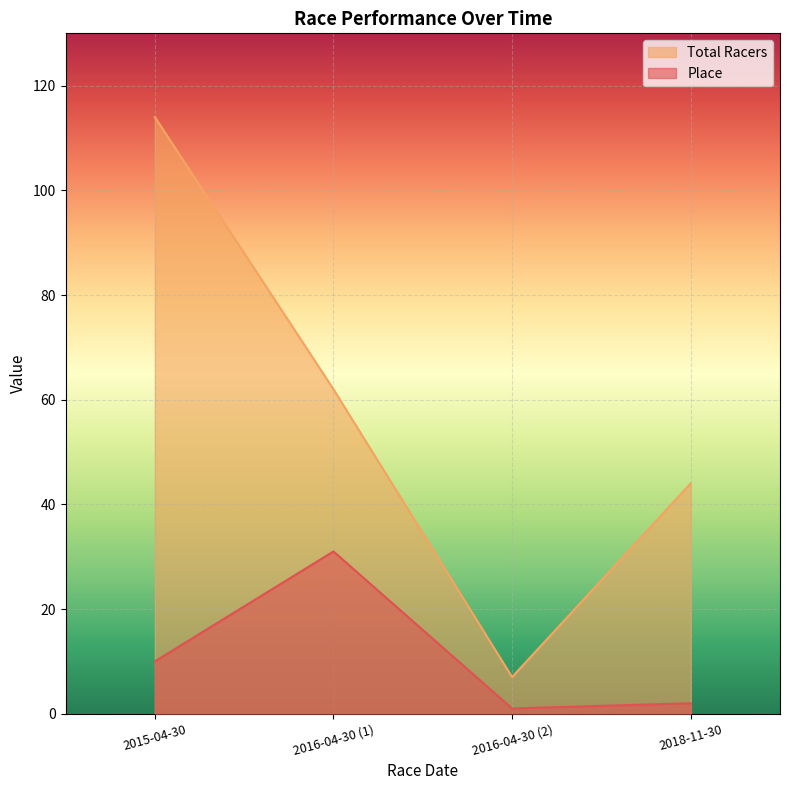

True or false: Total Racers and Place intersect in this chart.

False